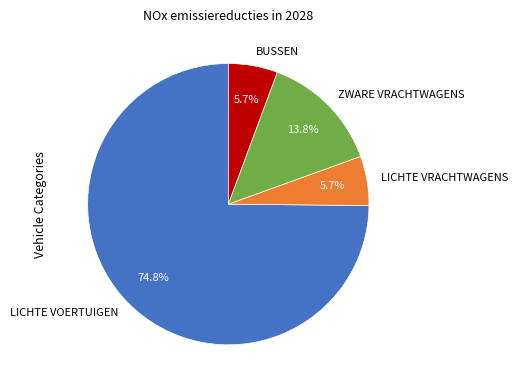

How much of the chart is everything except LICHTE VRACHTWAGENS?

94.3%